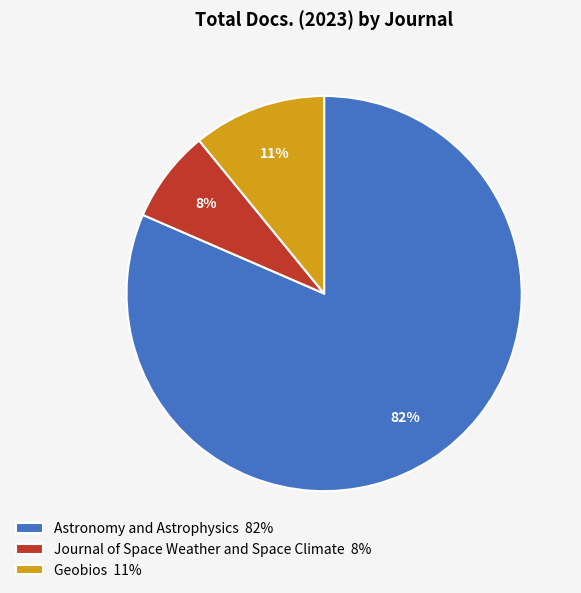

To the nearest percent, what is the difference between the Journal of Space Weather and Space Climate and Geobios slice percentages?

3%